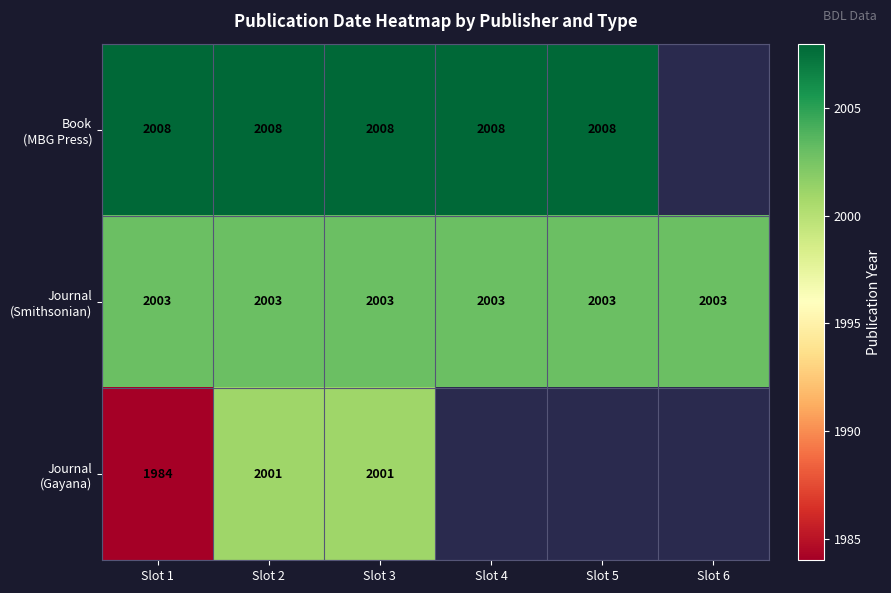

What is the difference between the highest and lowest values at Slot 1?

24